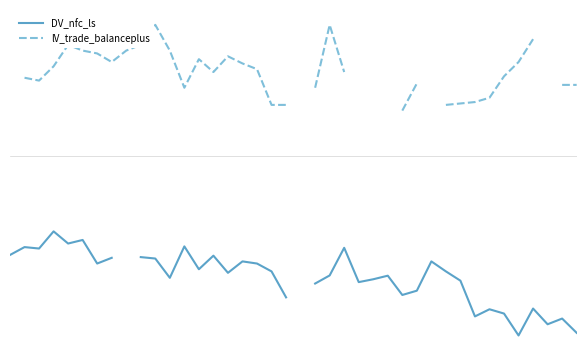

How many values in the DV_nfc_ls series are below -4?

21